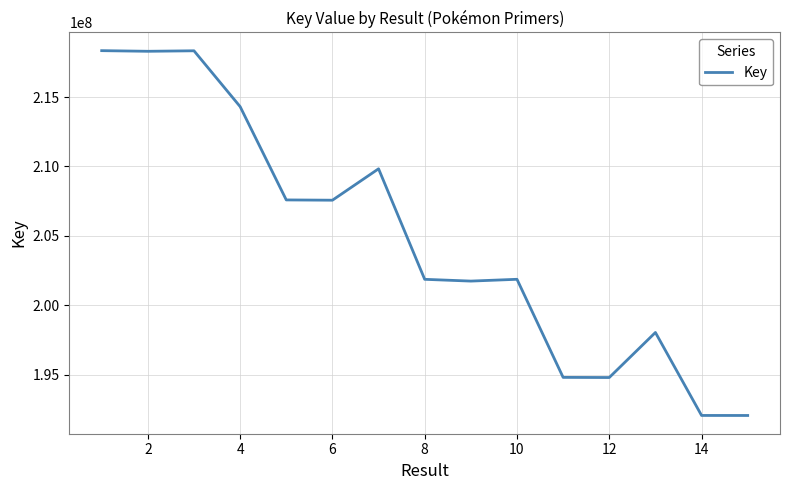

What is the average value?

204776702